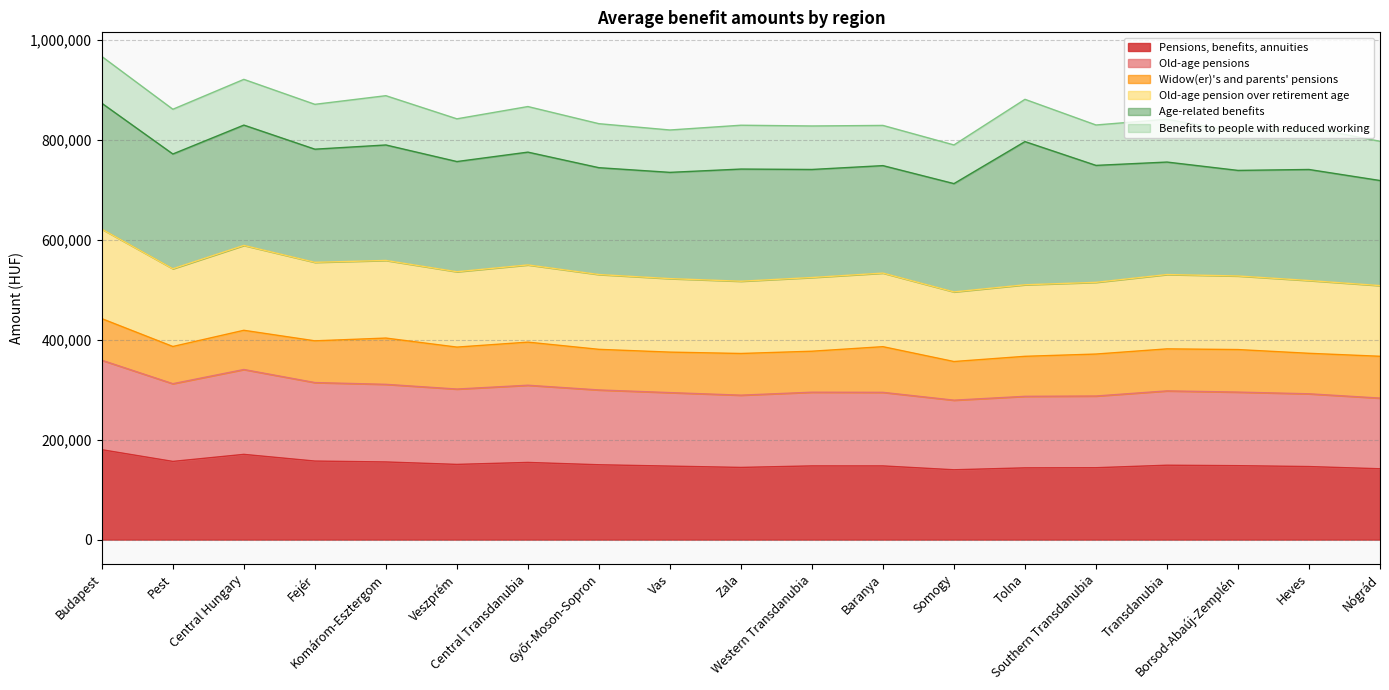

True or false: Old-age pension over retirement age and Pensions, benefits, annuities cross at least once.

False